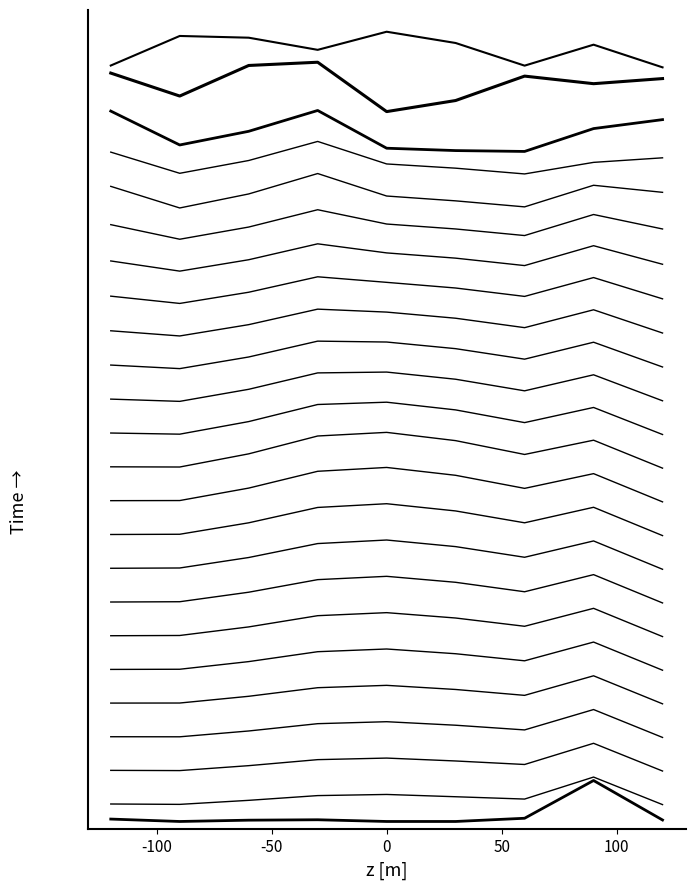

True or false: interp_17 has a value of 0.5 at -50.

False